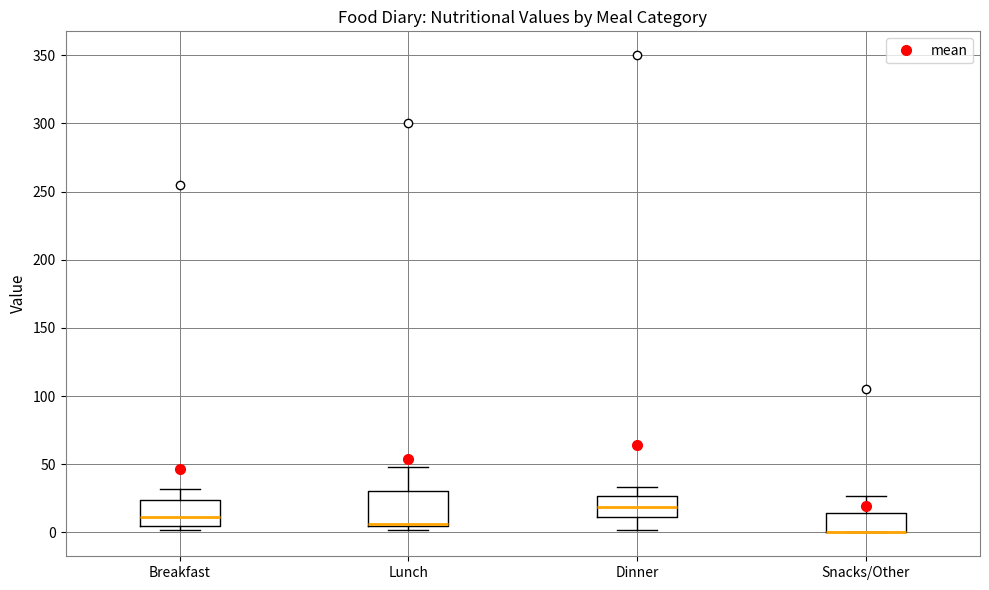

Reading left to right, read every box against the y-axis: the position of its median line, the range the box covers, and the ends of its whiskers. The values are not printed on the chart, so give them approximately, as read against the axis.

Breakfast: median 10, box 5 to 25, whiskers 0 to 30
Lunch: median 5 (drawn on the box's lower edge), box 5 to 30, whiskers 0 to 50
Dinner: median 20, box 10 to 25, whiskers 0 to 35
Snacks/Other: median 0 (drawn on the box's lower edge), box 0 to 15, whiskers 0 to 25